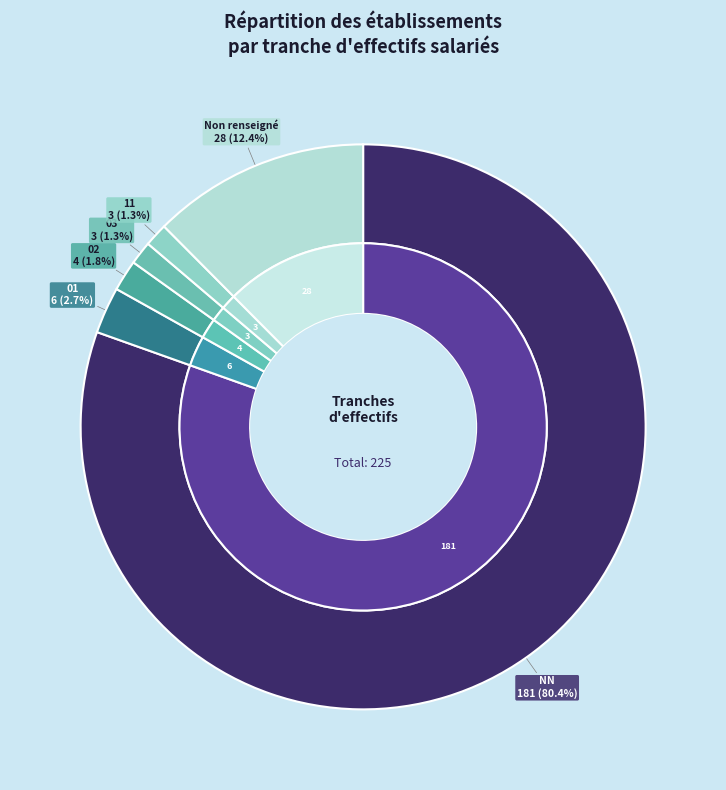

What is the total percentage of 11 and NN?

81.8%